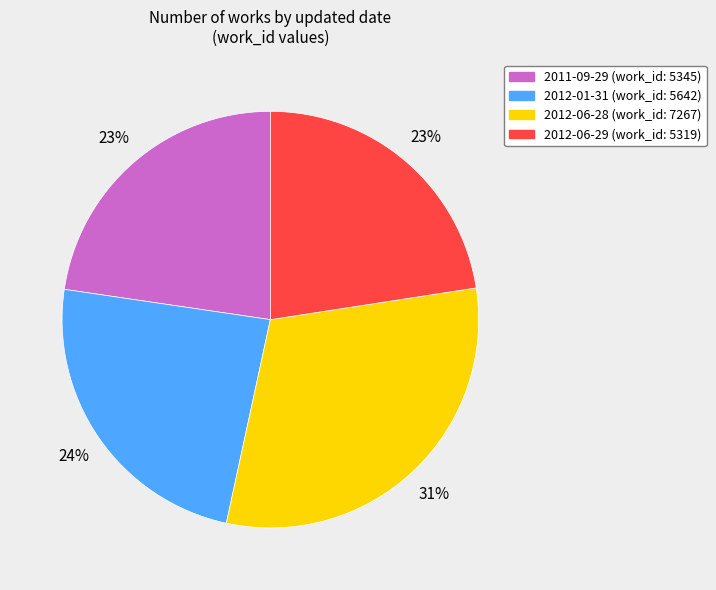

Count the number of slices in the pie.

4